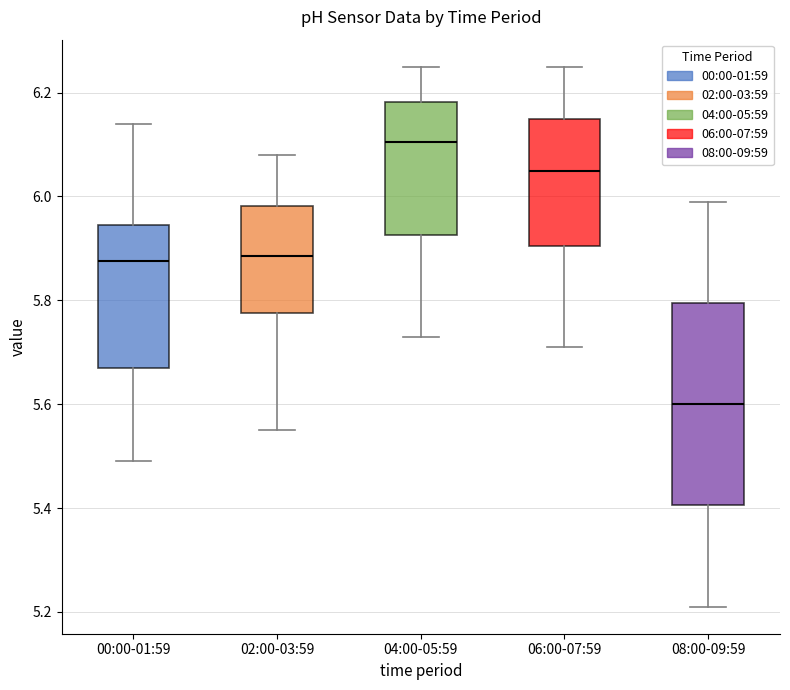

Which box's median line is the highest?

04:00-05:59